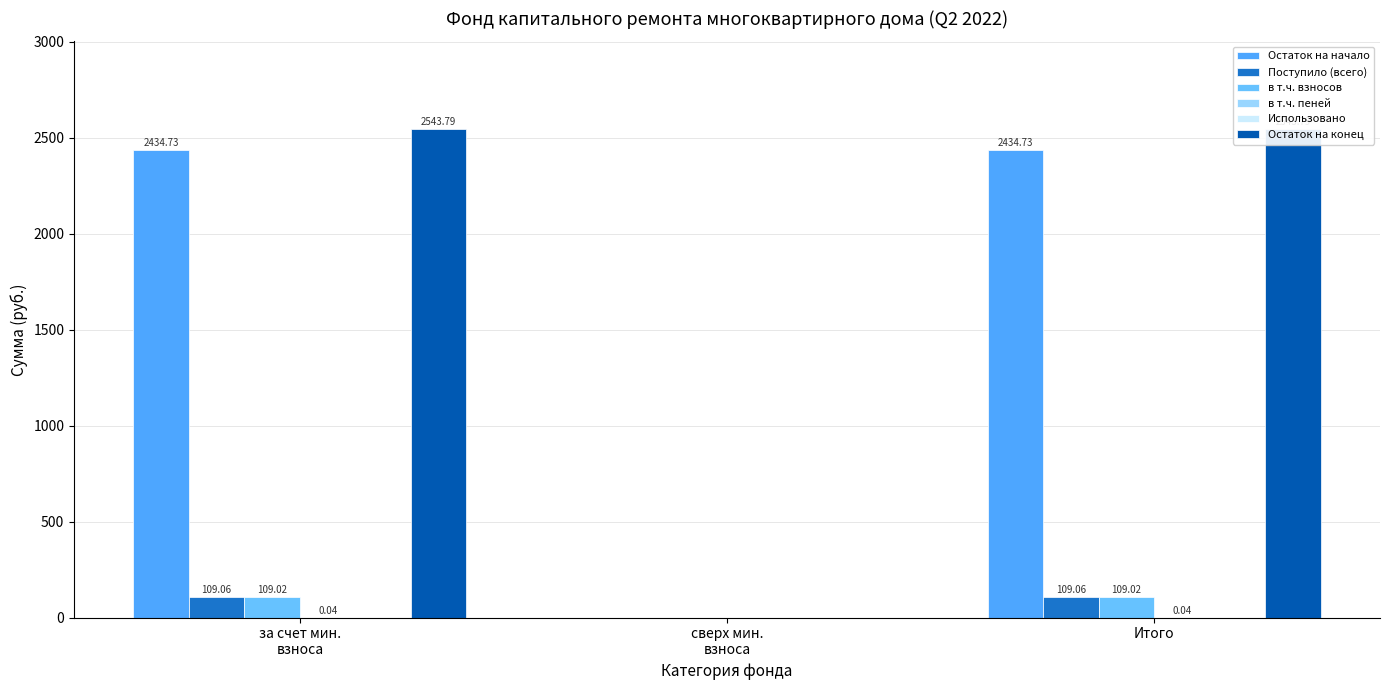

How many distinct data groups are displayed?

6